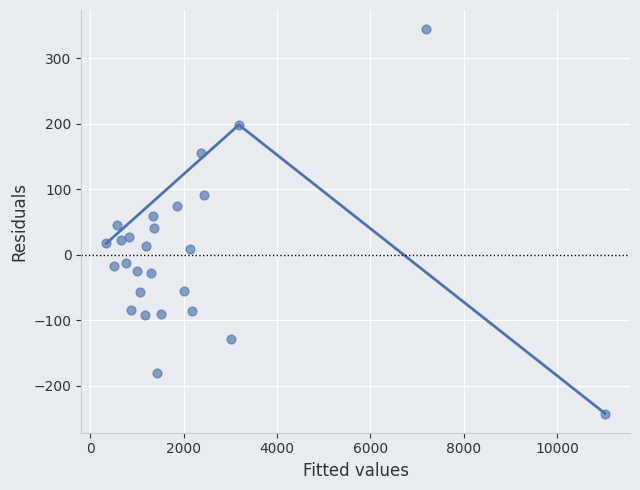

What is the range of X values (max minus min)?

10679.3